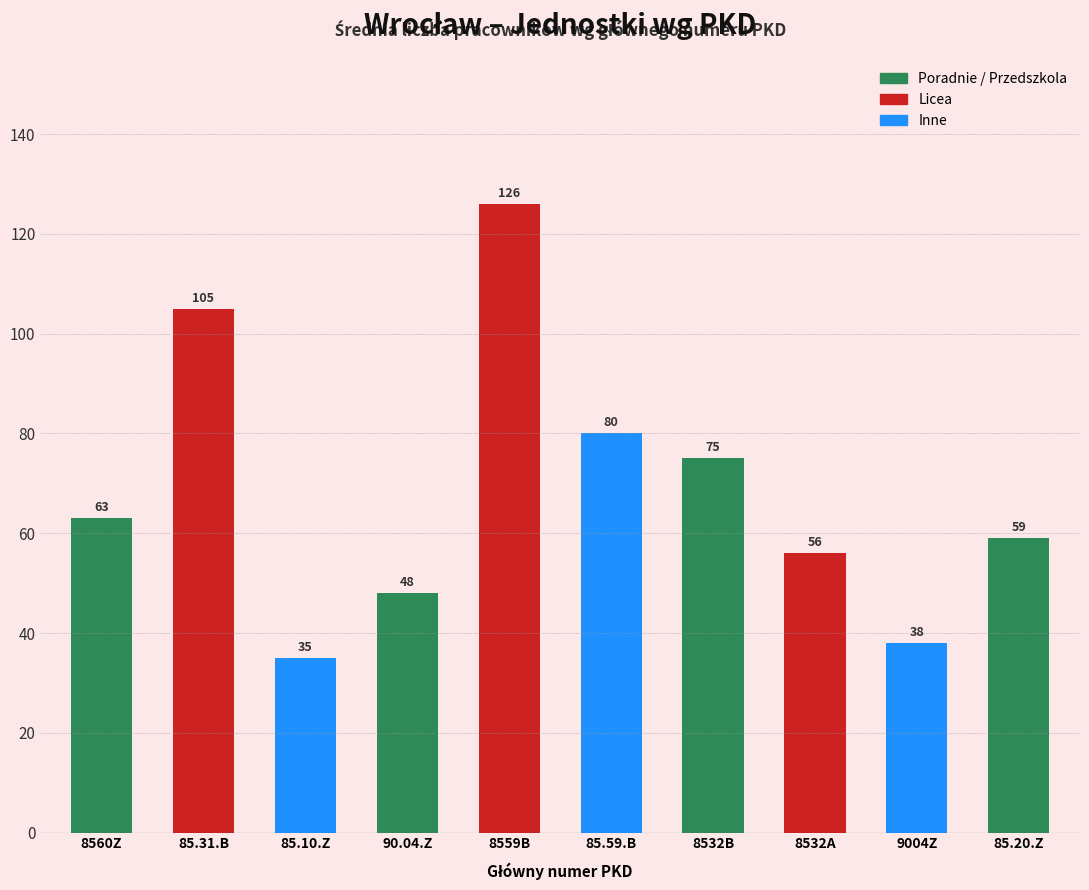

What is the smallest value displayed?

35